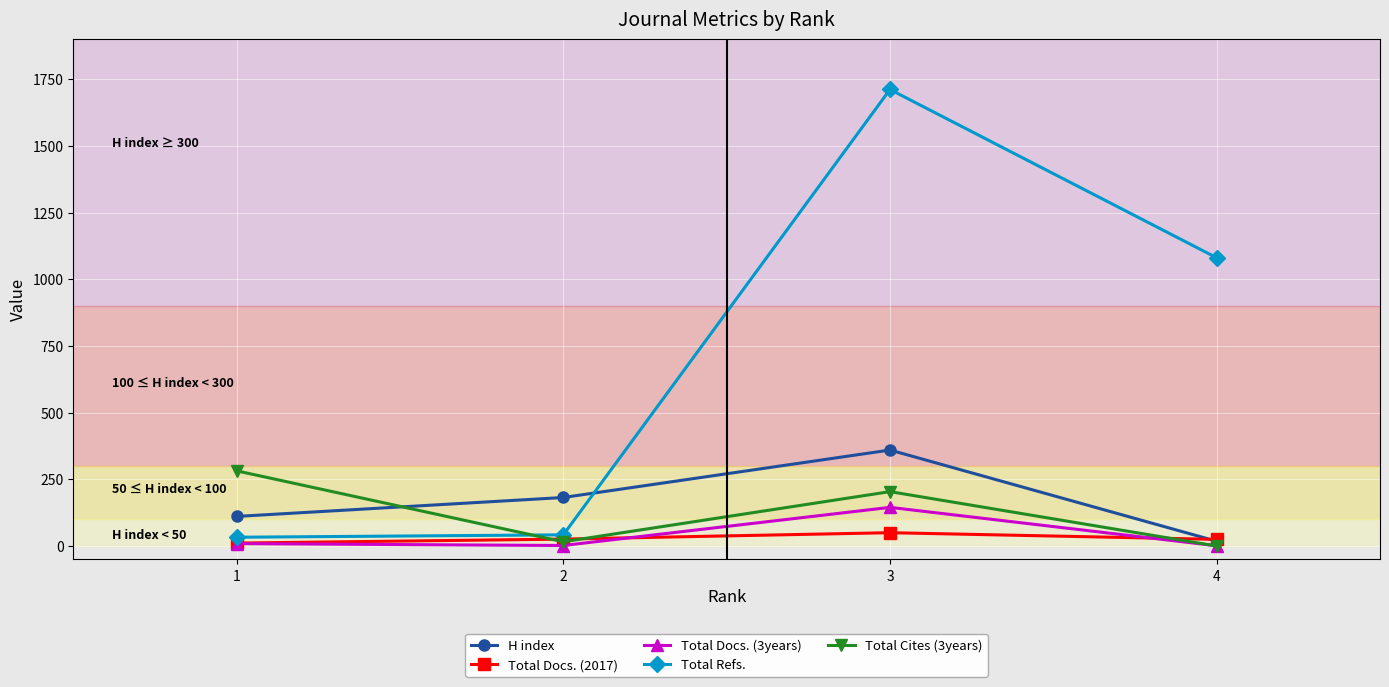

How many data points does each series have?

4